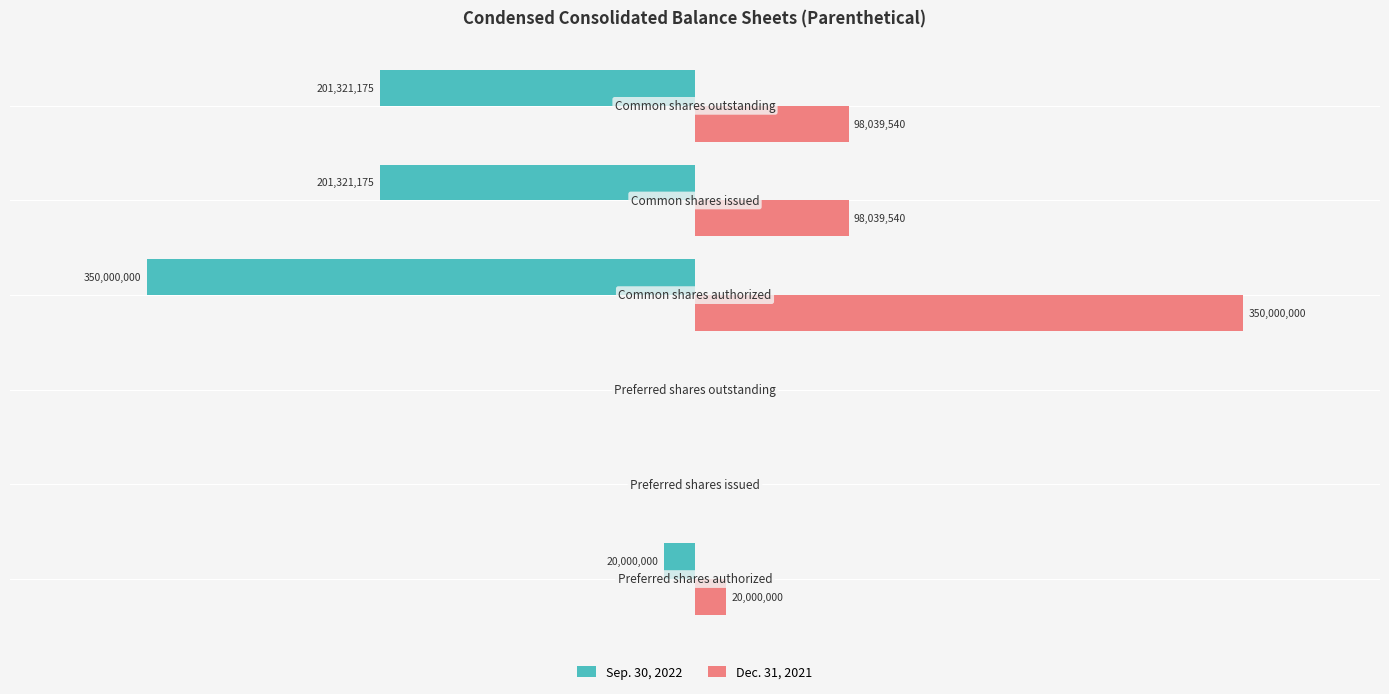

What are all the series names shown in the legend?

Sep. 30, 2022, Dec. 31, 2021